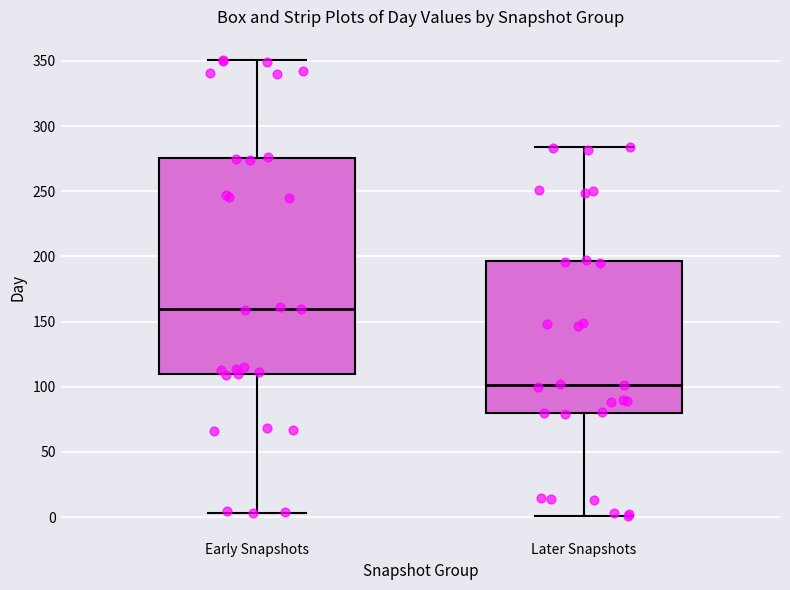

Comparing the boxes themselves (not the whiskers), which one is the tallest?

Early Snapshots